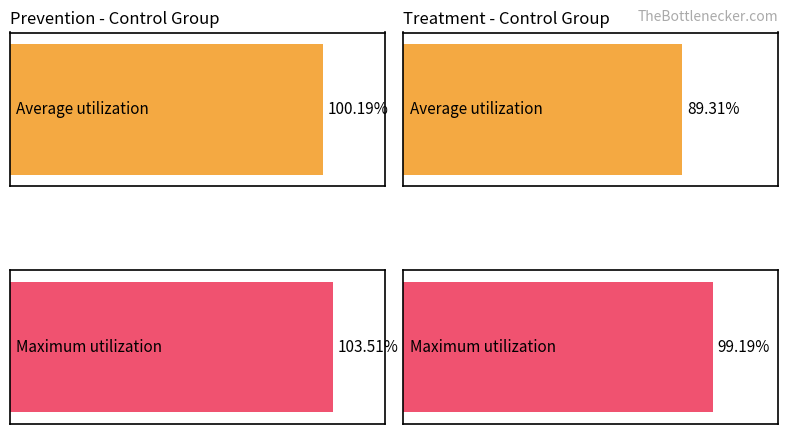

Reading right to left, what are all the values shown in this chart?

Average utilization: 89.3	100.2
Maximum utilization: 99.2	103.5